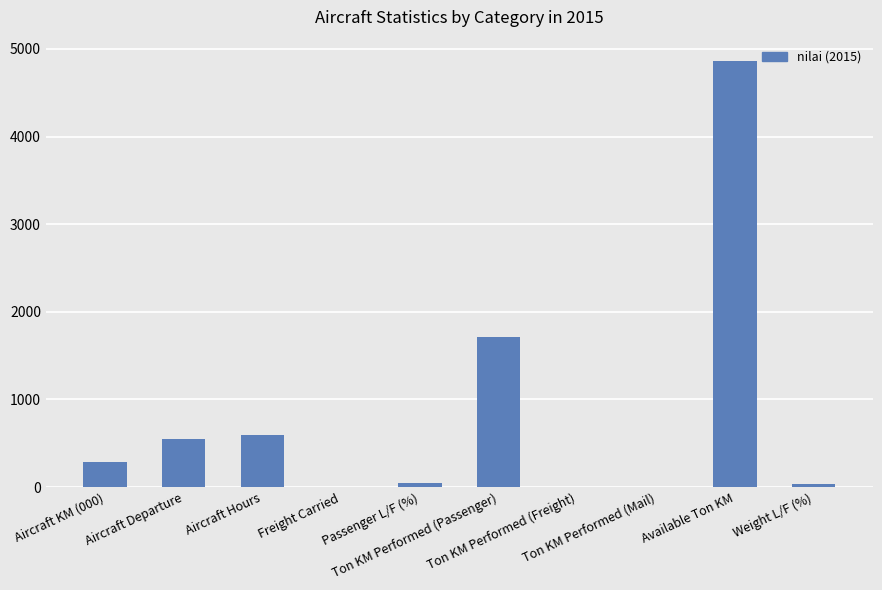

What is the maximum value shown in the chart?

4862